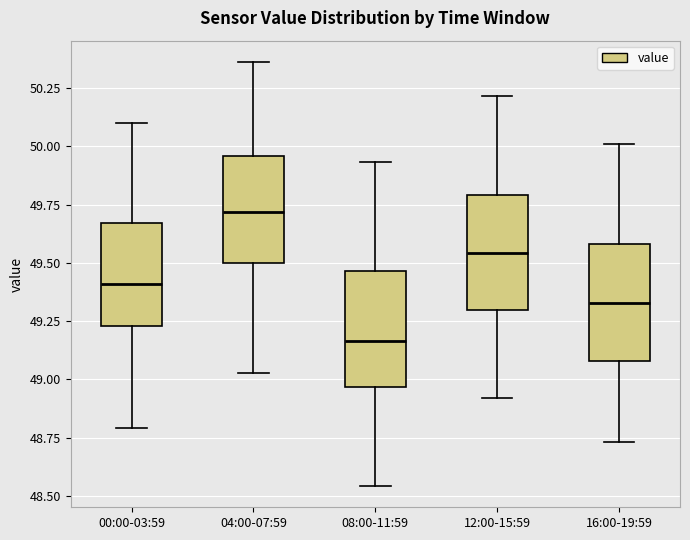

Reading left to right, read every box against the y-axis: the position of its median line, the range the box covers, and the ends of its whiskers. The values are not printed on the chart, so give them approximately, as read against the axis.

00:00-03:59: median 49.40, box 49.25 to 49.65, whiskers 48.80 to 50.10
04:00-07:59: median 49.70, box 49.50 to 49.95, whiskers 49.05 to 50.35
08:00-11:59: median 49.15, box 48.95 to 49.45, whiskers 48.55 to 49.95
12:00-15:59: median 49.55, box 49.30 to 49.80, whiskers 48.90 to 50.20
16:00-19:59: median 49.35, box 49.10 to 49.60, whiskers 48.75 to 50.00